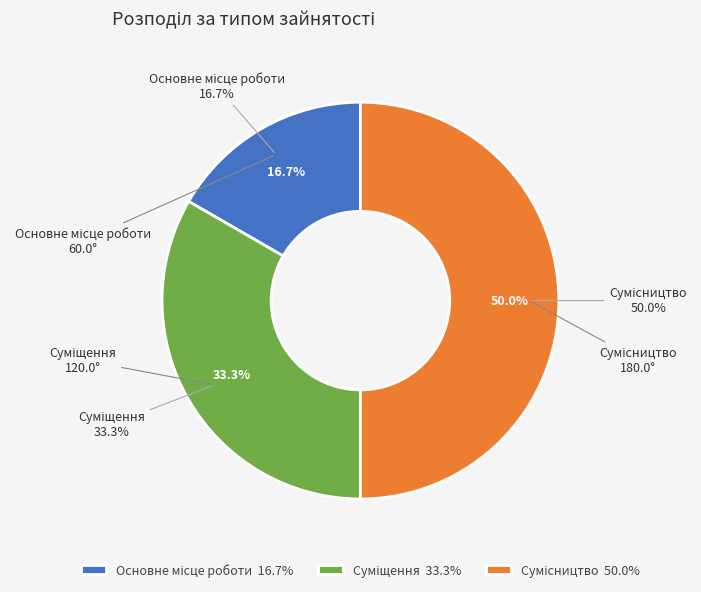

Which category has the biggest portion of the pie?

Сумісництво